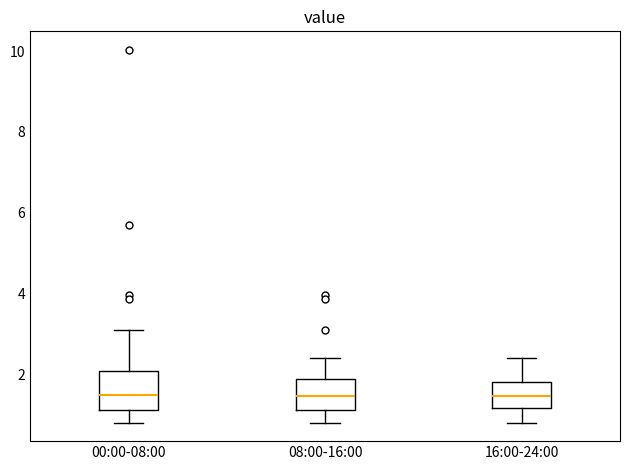

Reading left to right, transcribe this box plot: for each box, give where its median line is, the range the box spans, and where its two whiskers end, as read against the y-axis. The values are not printed on the chart, so give them approximately, as read against the axis.

00:00-08:00: median 1.4, box 1.2 to 2.0, whiskers 0.8 to 3.2
08:00-16:00: median 1.4, box 1.2 to 1.8, whiskers 0.8 to 2.4
16:00-24:00: median 1.4, box 1.2 to 1.8, whiskers 0.8 to 2.4